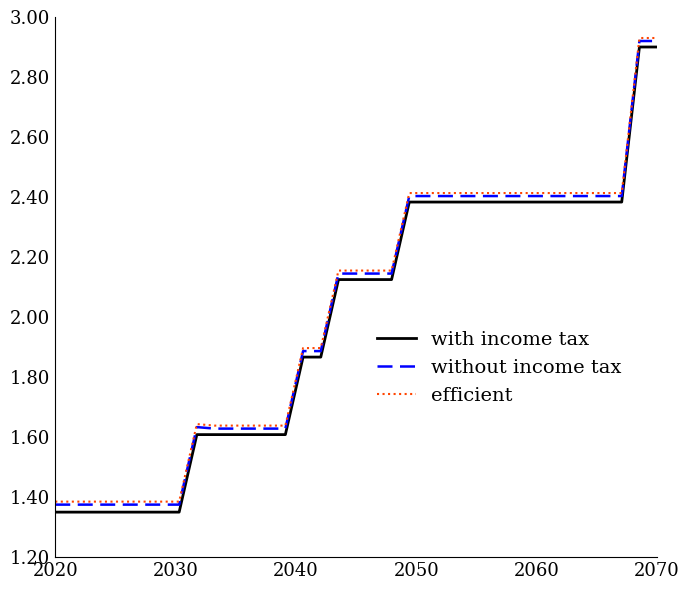

True or false: efficient and with income tax cross at least once.

False